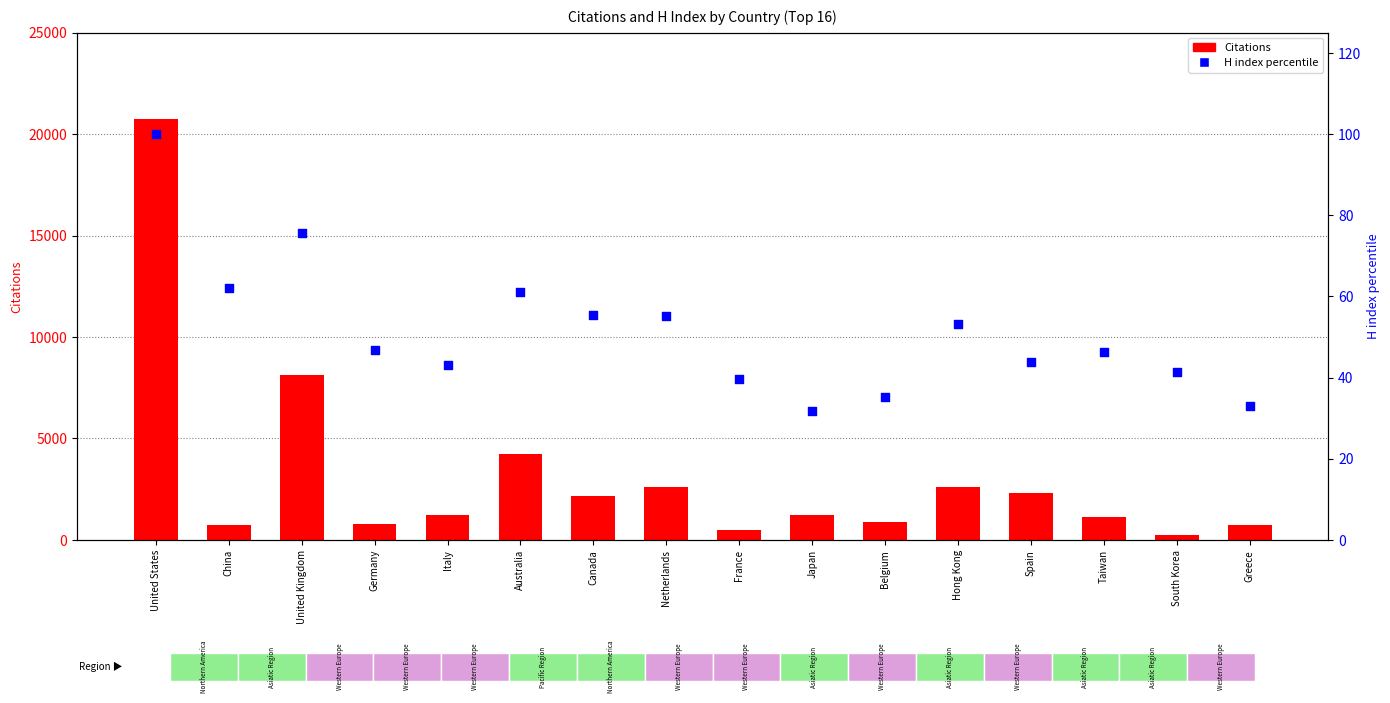

Which series has the largest Y range (max minus min)?

Citations